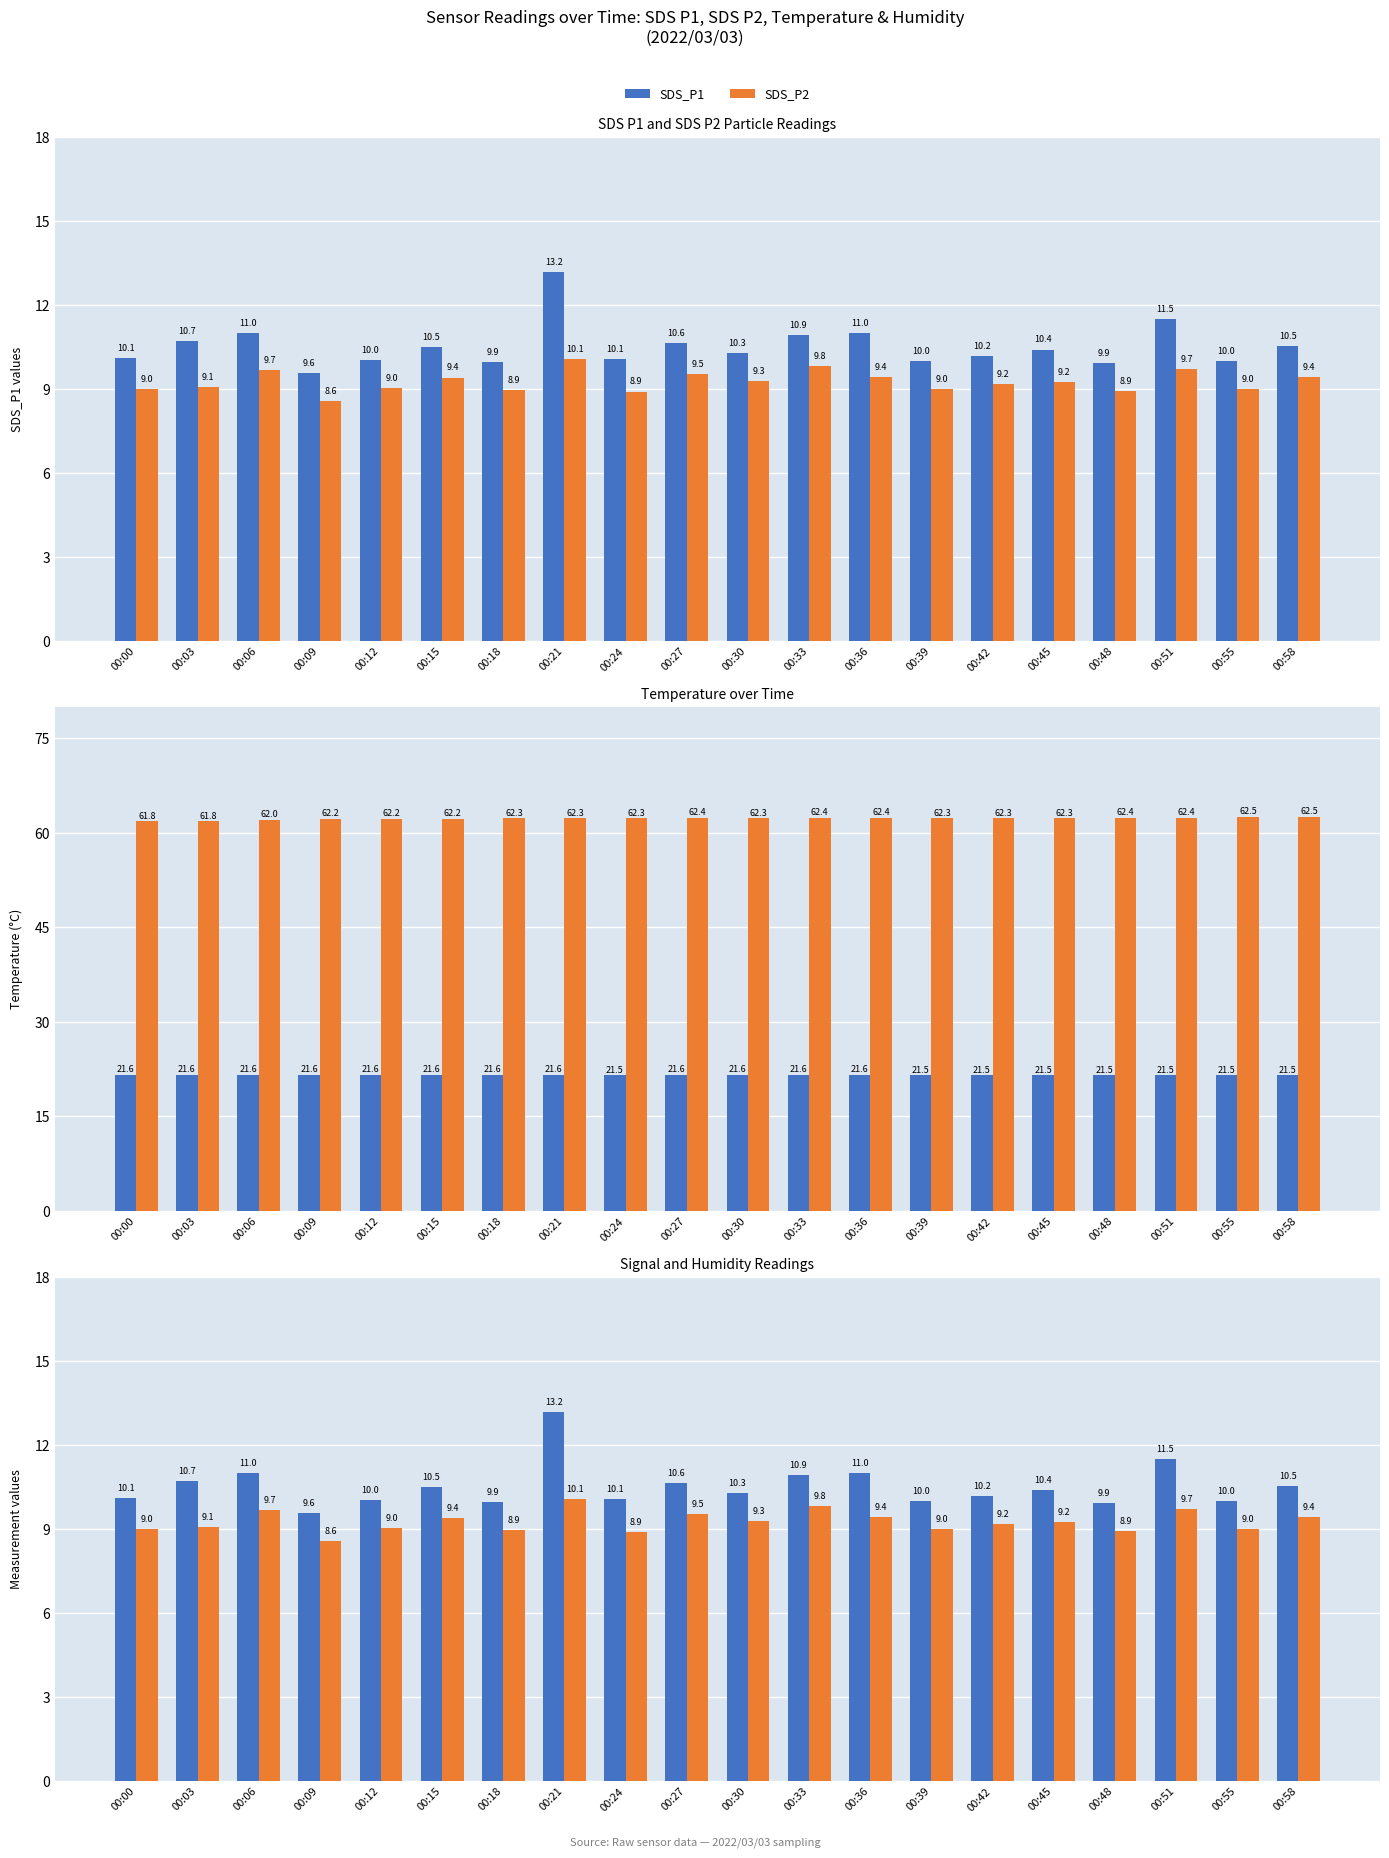

Is it true that SDS_P1 equals 10.4 at 00:45?

True